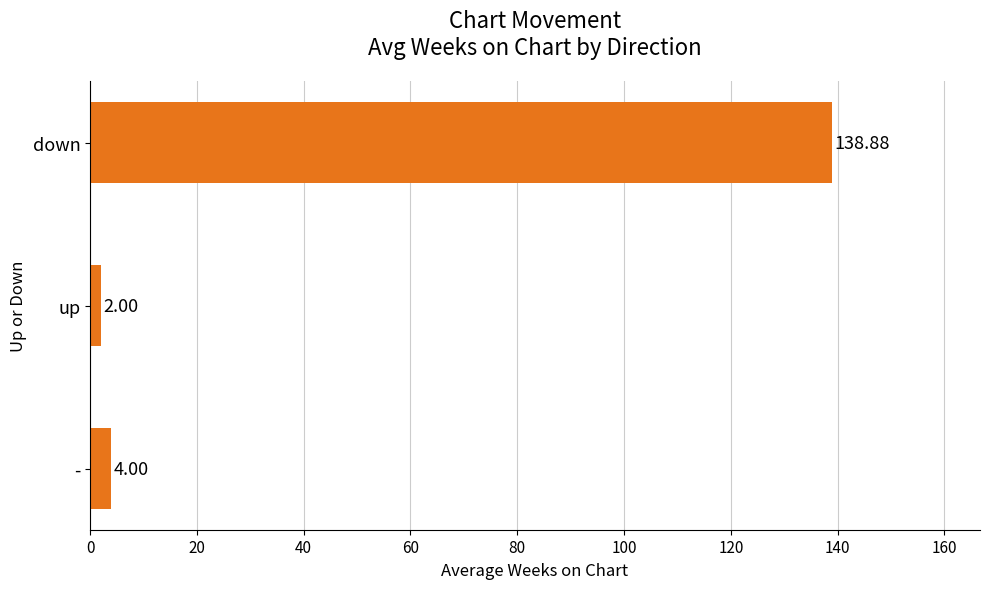

Does the chart contain stacked bars?

No